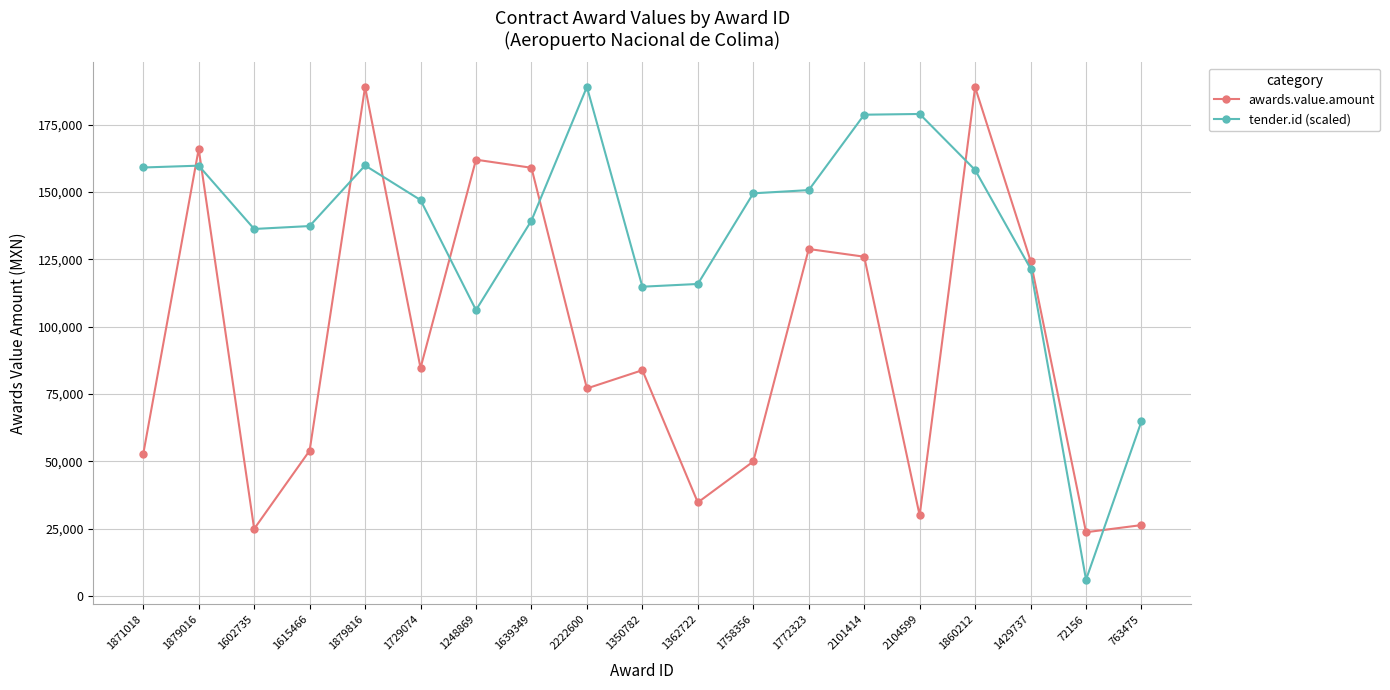

What is the value of the tender.id (scaled) point at the 15th from the left?

178965.7